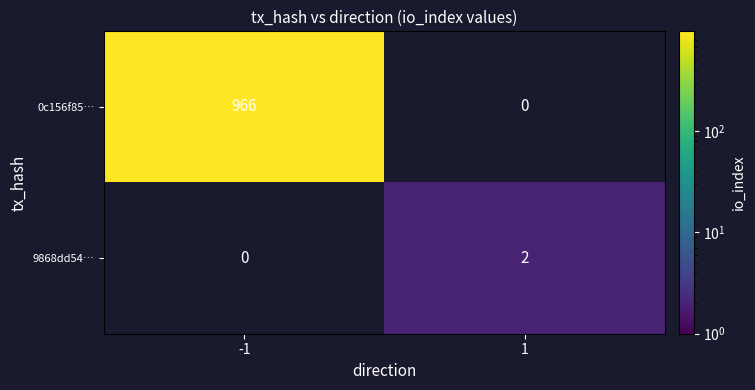

What is the sum of the 0c156f85… values at 1 and -1?

966